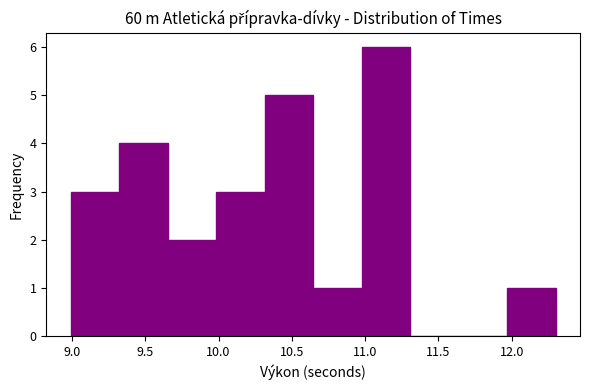

Which range on the x-axis has the tallest bar?

11.00 to 11.30